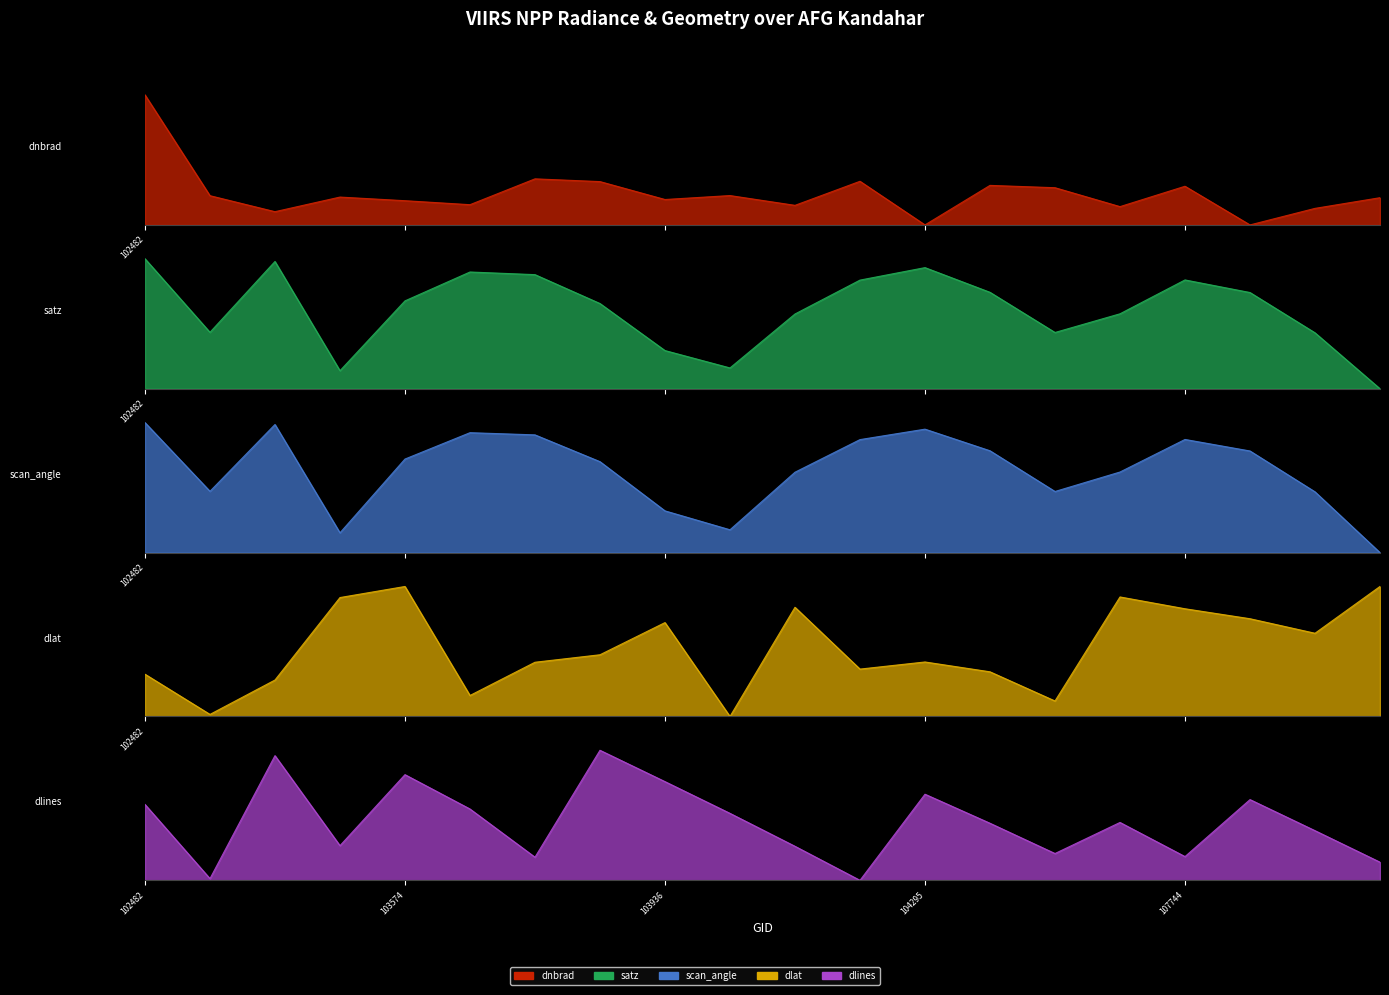

What is the value of the scan_angle point at the 11th from the left?

0.6